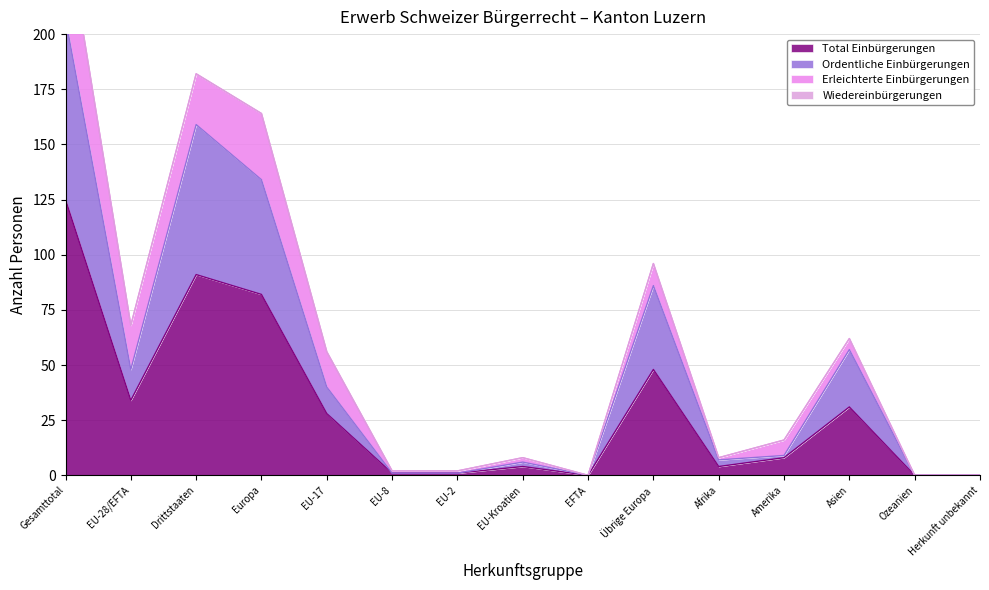

True or false: Ordentliche Einbürgerungen and Total Einbürgerungen cross at least once.

False